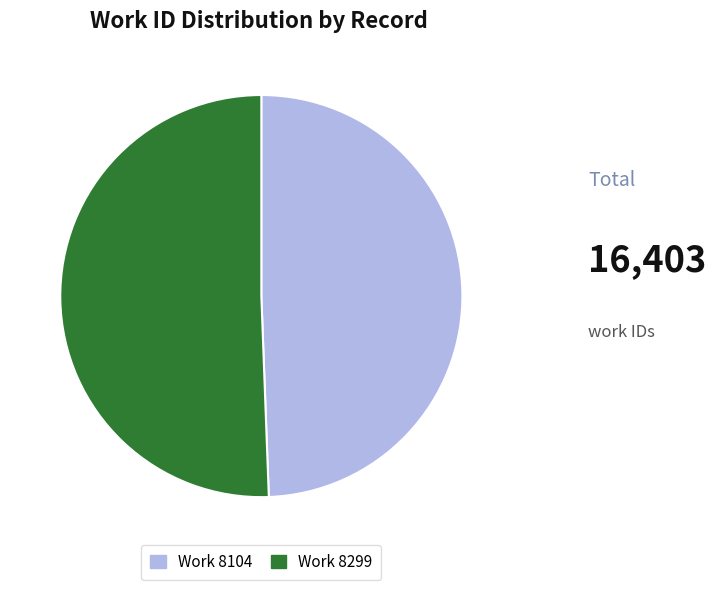

How many segments does this pie chart have?

2